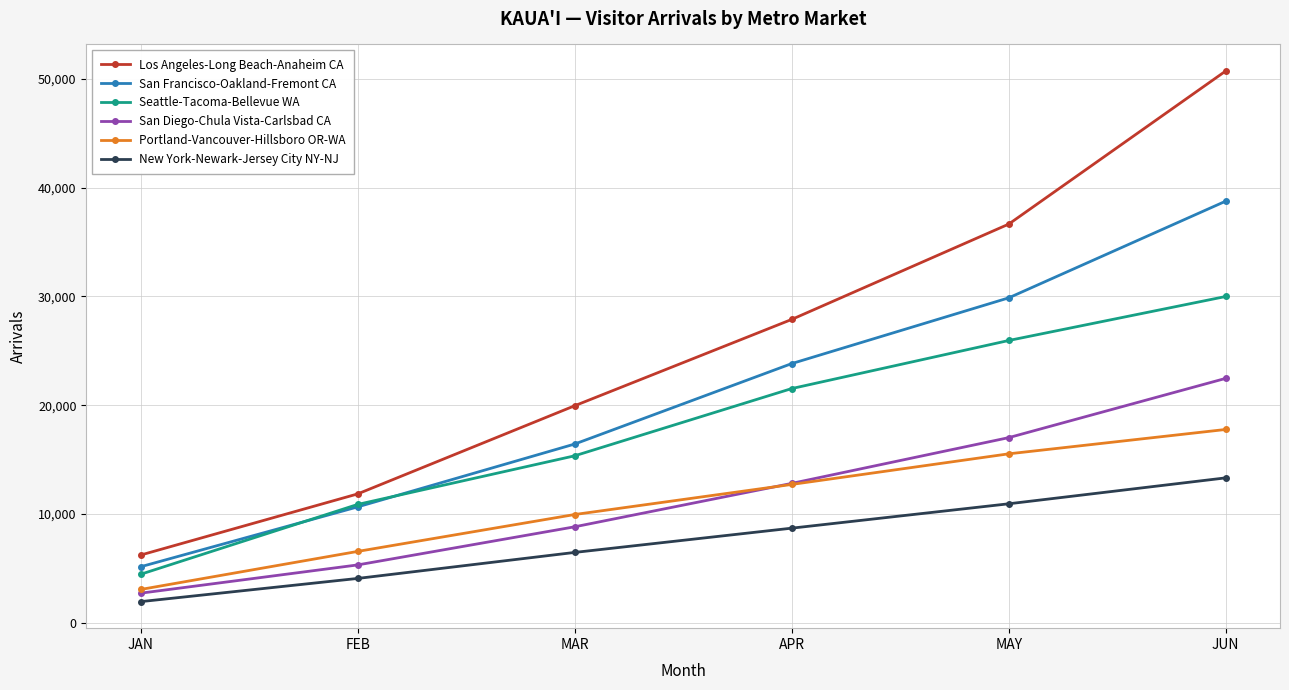

Which series has the widest spread of values?

Los Angeles-Long Beach-Anaheim CA